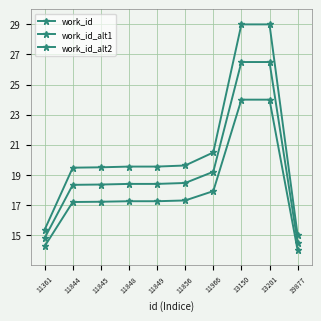

How many values in the work_id_alt2 series are below 18?

2